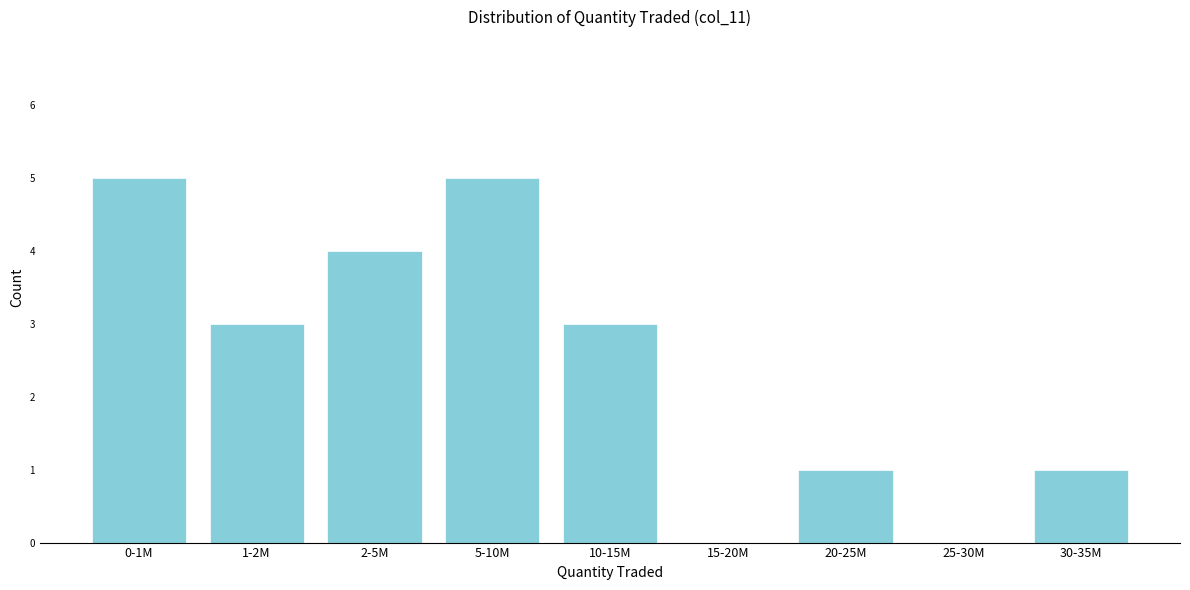

Reading left to right, extract all data points from this chart.

0-1M=5	1-2M=3	2-5M=4	5-10M=5	10-15M=3	15-20M=0	20-25M=1	25-30M=0	30-35M=1